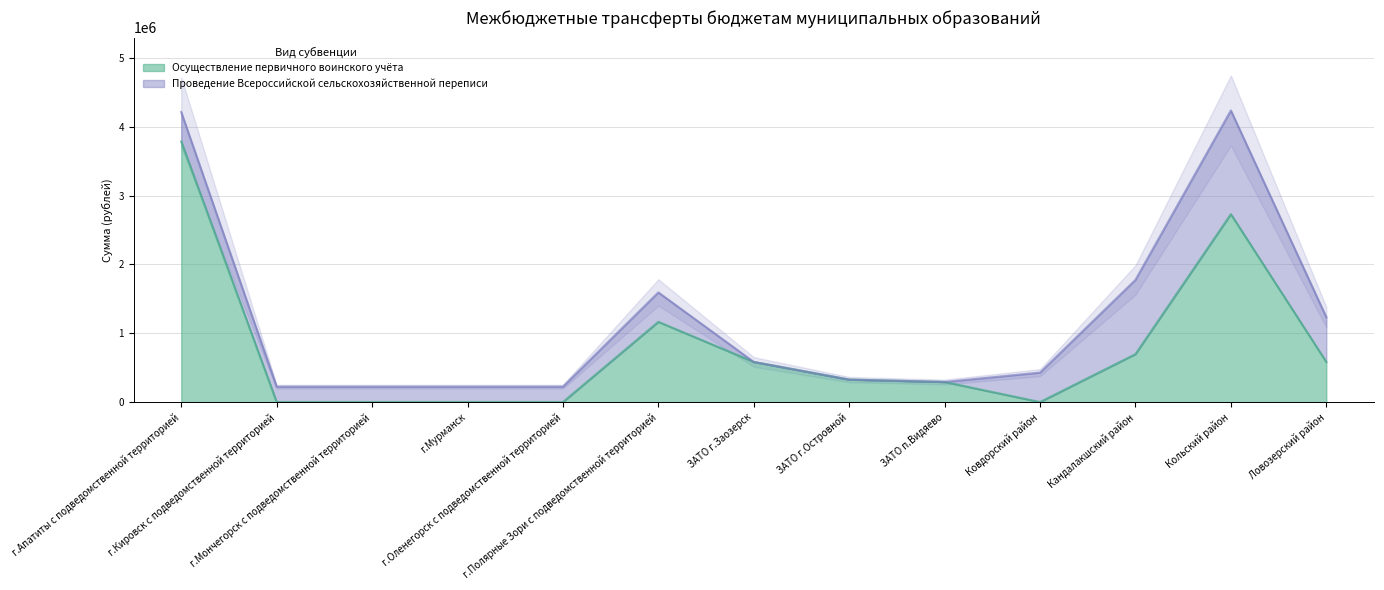

What is the label of the 1st point from the left?

г.Апатиты с подведомственной территорией